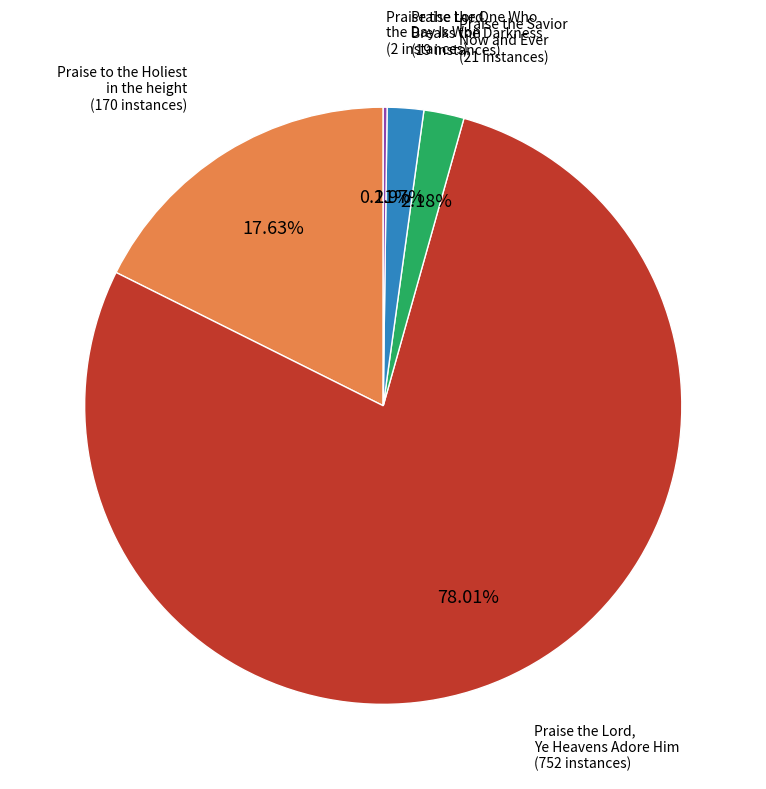

Does any single category account for the majority?

Yes